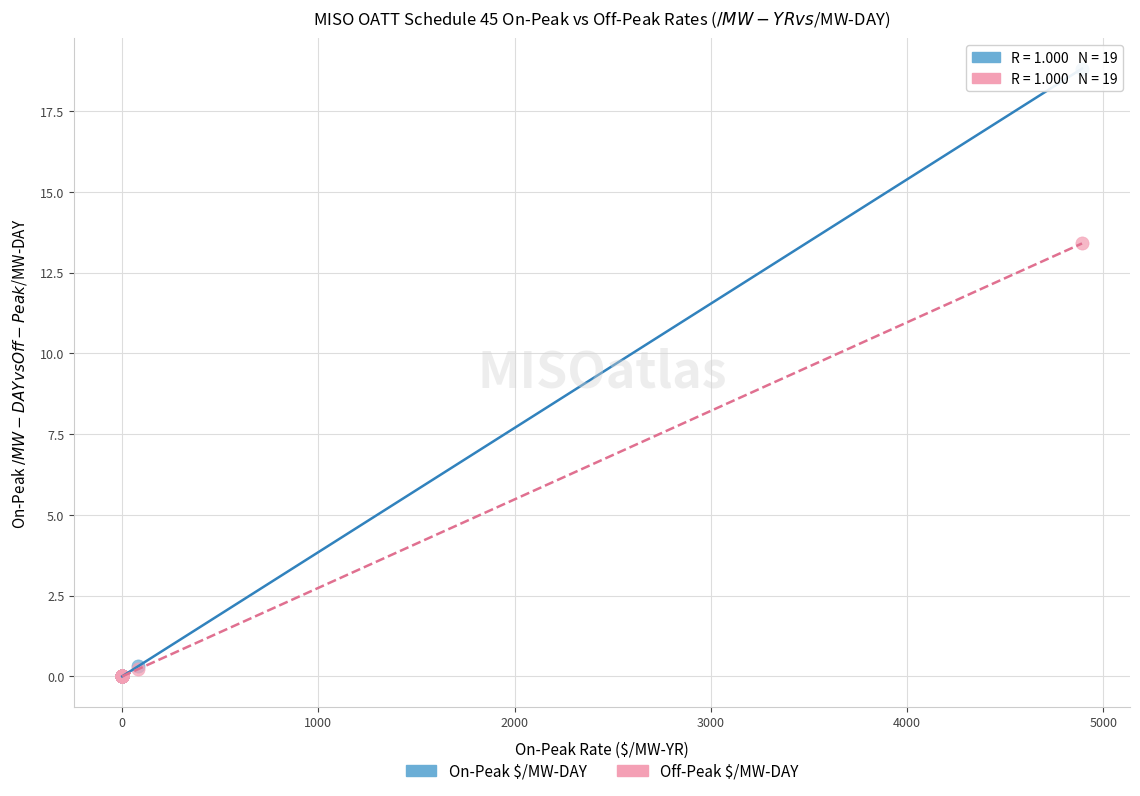

Which series has the widest spread of Y values?

On-Peak $/MW-DAY